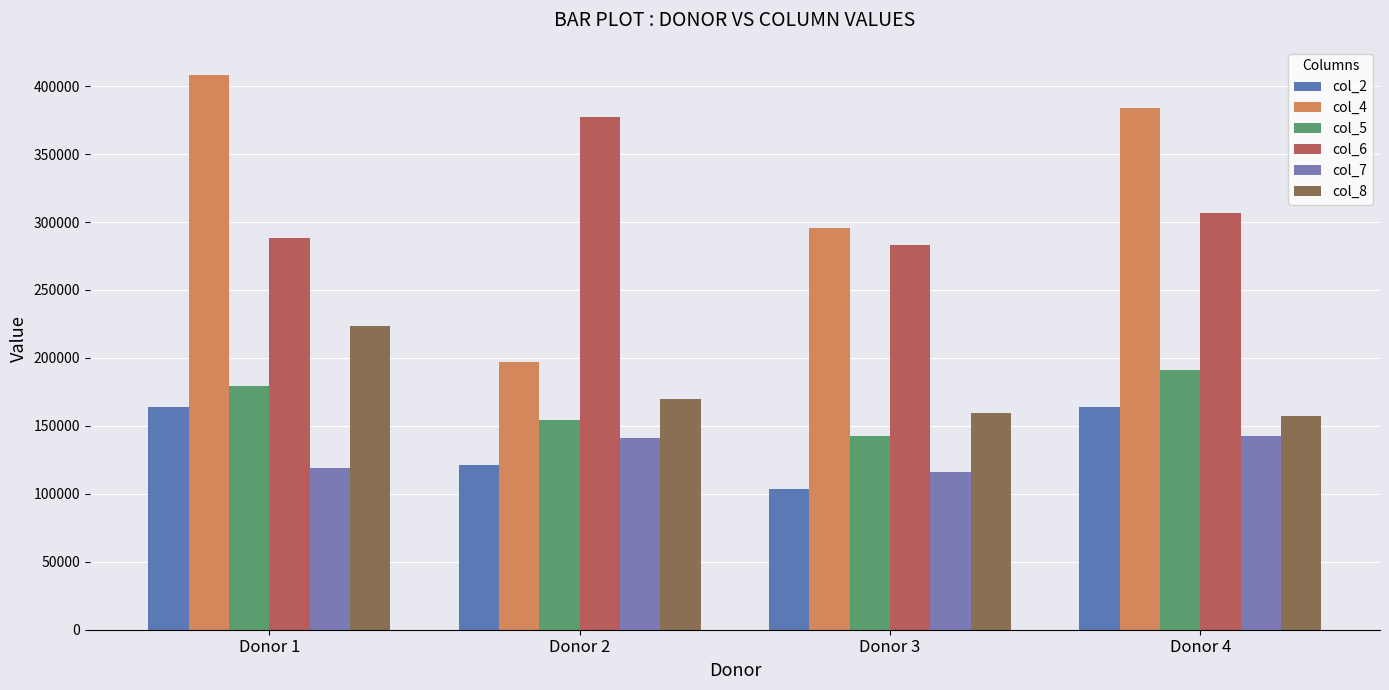

Which category has the lowest value across all series?

Donor 3